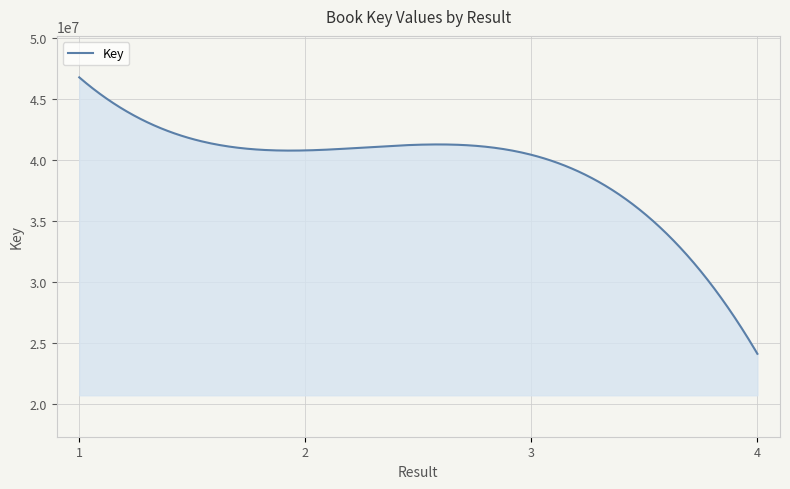

What is the minimum value shown in the chart?

24095303.0